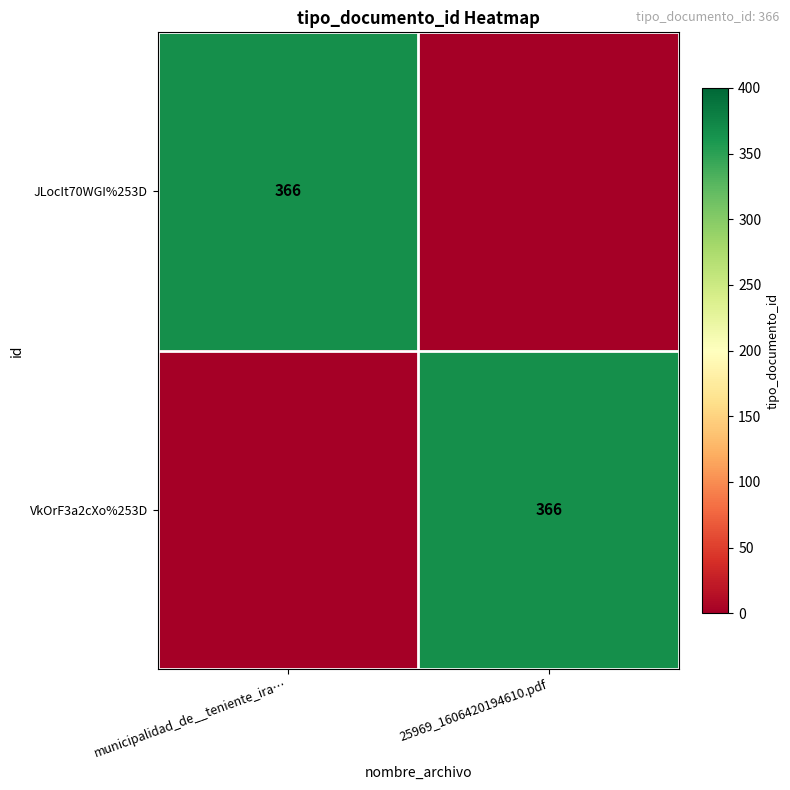

At how many categories does at least one series exceed 74?

2